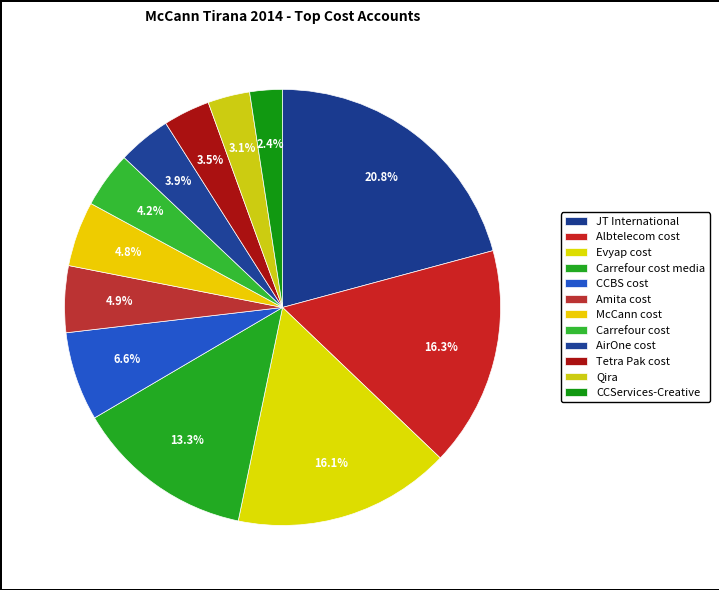

Is there any slice that represents more than half of the pie?

No